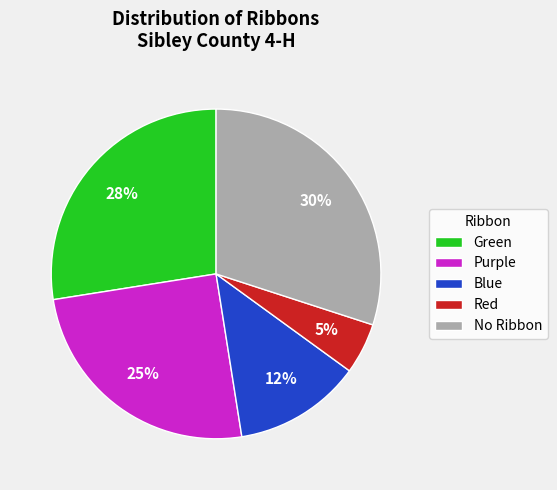

Rank the categories by value from highest to lowest.

No Ribbon, Green, Purple, Blue, Red